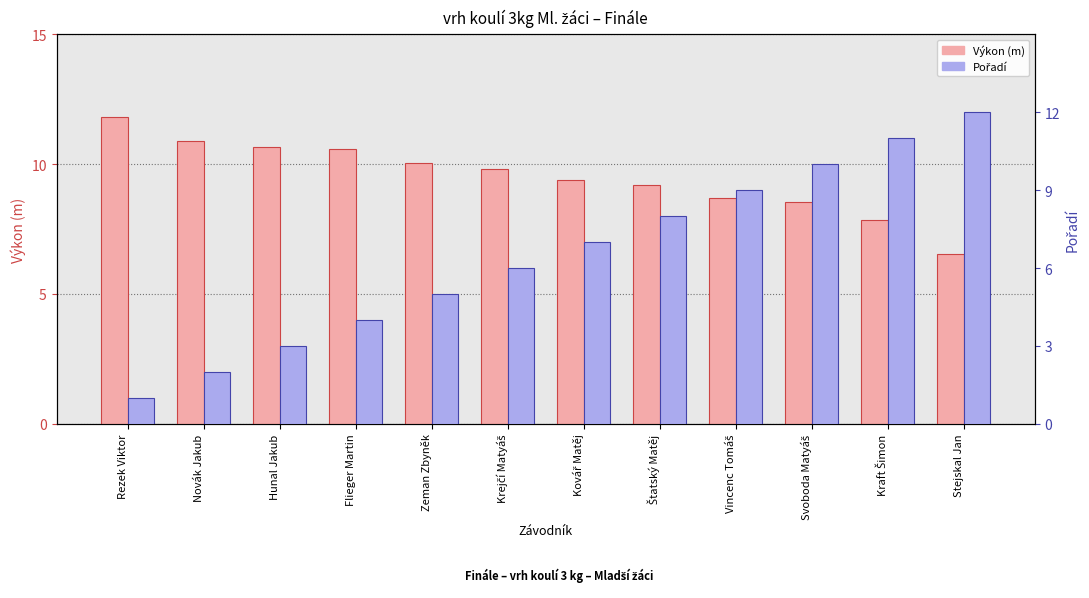

What position from the left is Svoboda Matyáš?

10